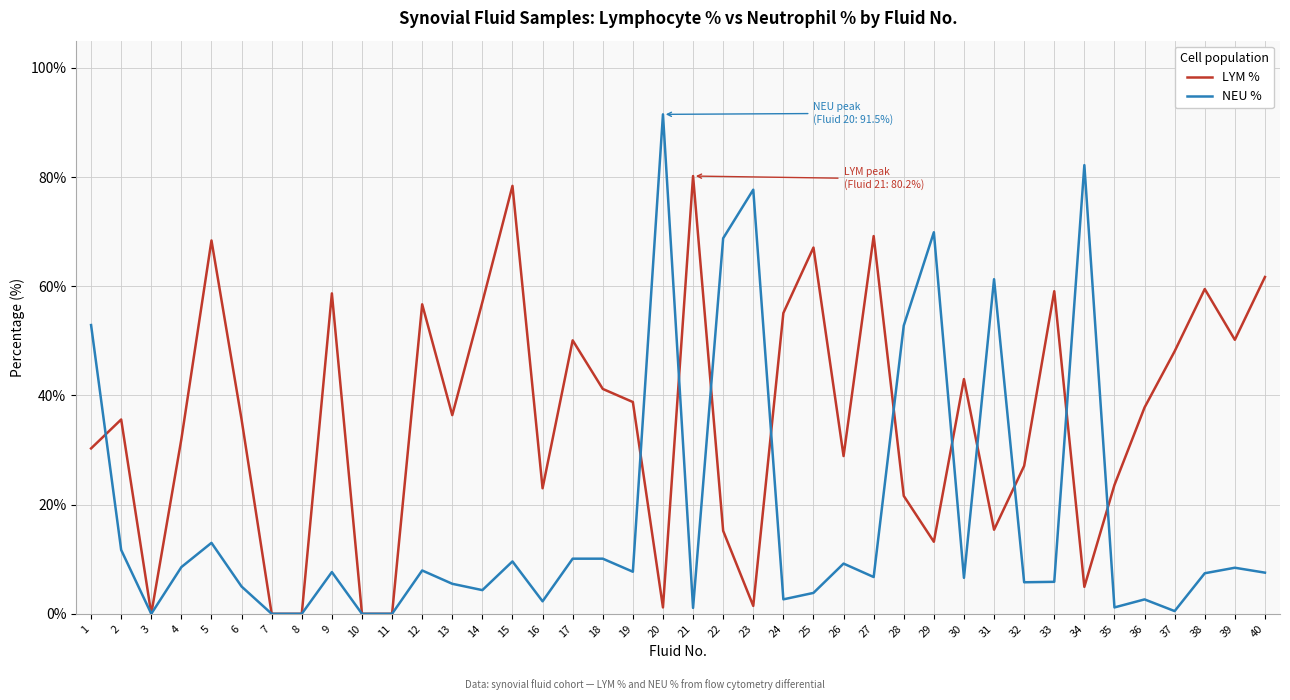

Rank the series by their average value, from lowest to highest.

NEU %, LYM %